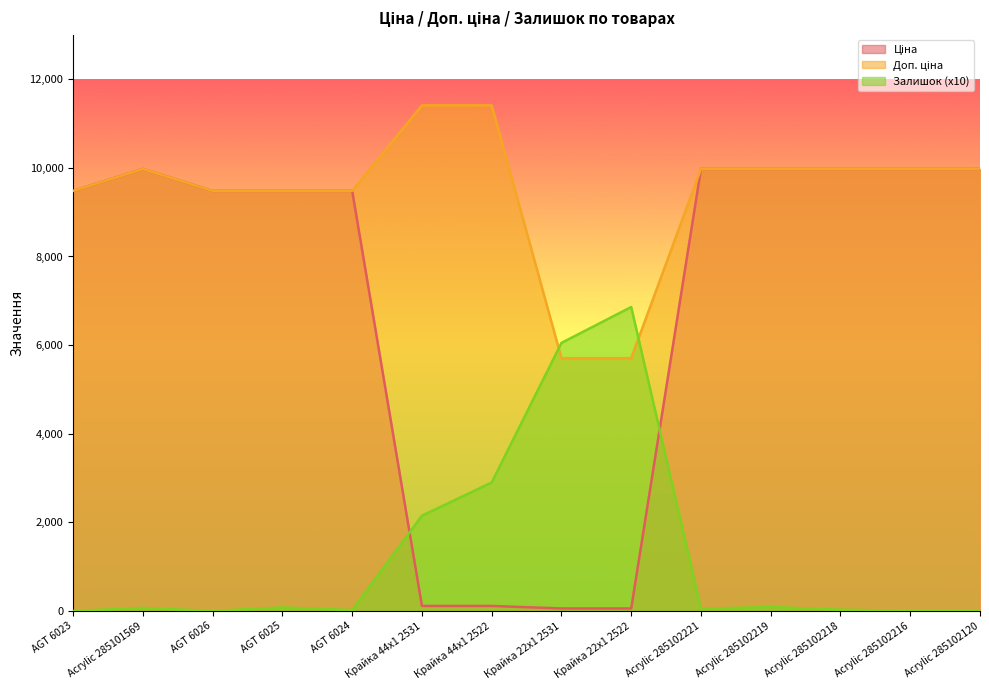

True or false: Ціна and Залишок intersect in this chart.

True